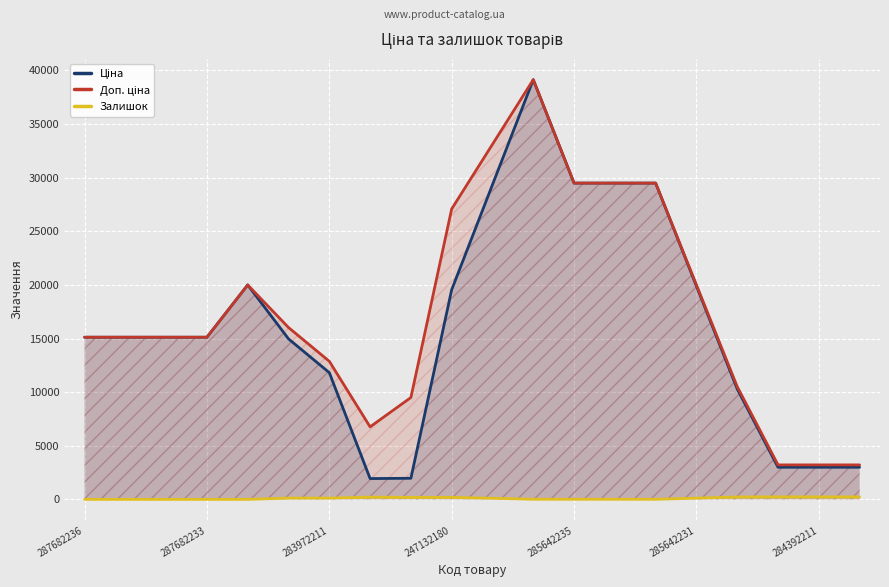

What is the greatest value displayed?

39136.5